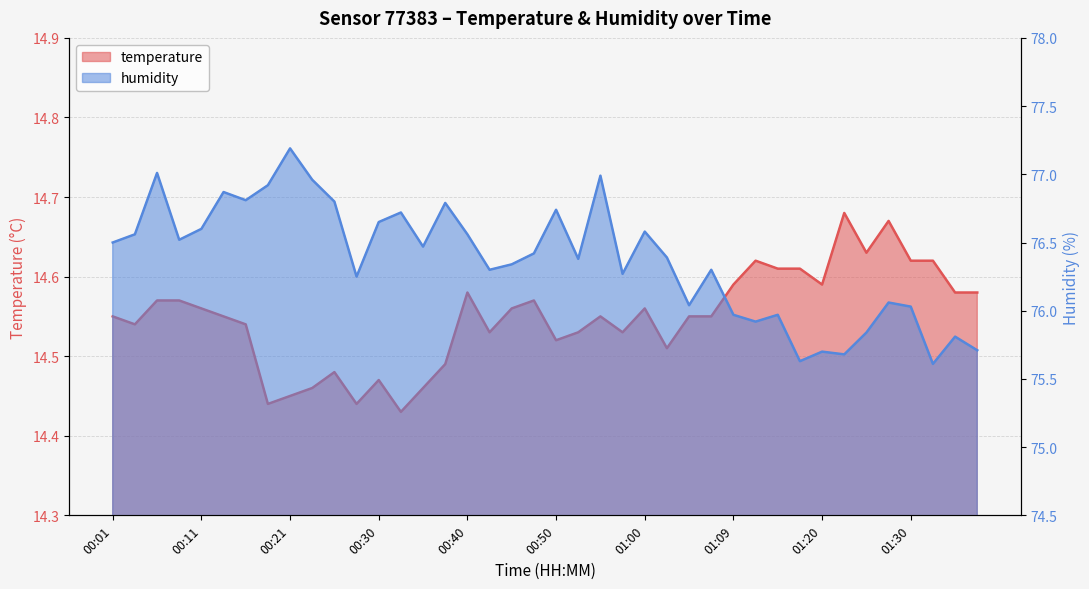

What is the highest value of the humidity series?

77.2